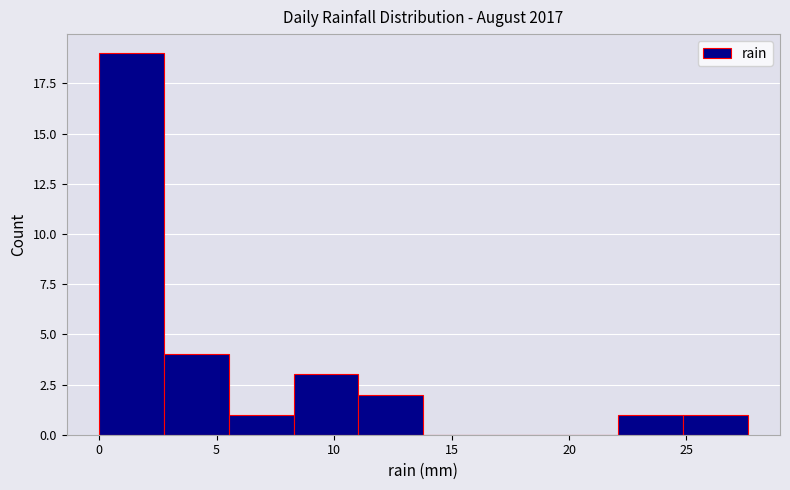

Reading left to right, transcribe this chart: for each bar, give the range it covers on the x-axis and its height. Neither the bar edges nor the heights are printed on the chart, so give them approximately, as read against the axes.

0.0 to 3.0: 19
3.0 to 5.5: 4
5.5 to 8.5: 1
8.5 to 11.0: 3
11.0 to 14.0: 2
14.0 to 16.5: 0
16.5 to 19.5: 0
19.5 to 22.0: 0
22.0 to 25.0: 1
25.0 to 27.5: 1